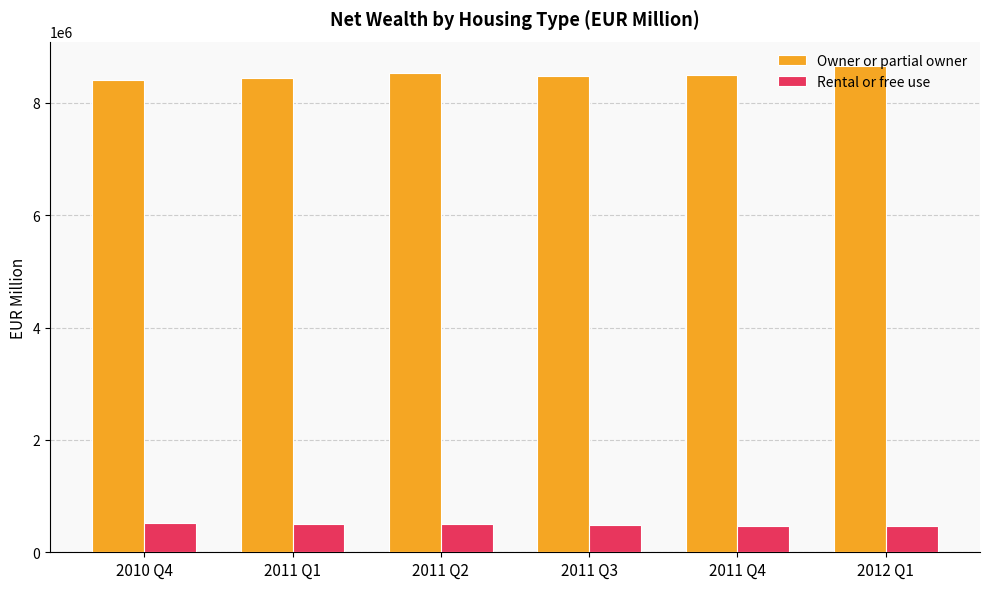

What is the average value of the Rental or free use series?

493461.0